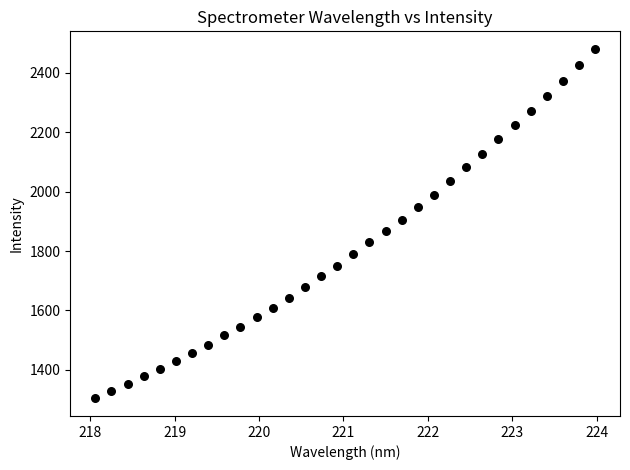

What is the range of Y values (max minus min)?

1177.6